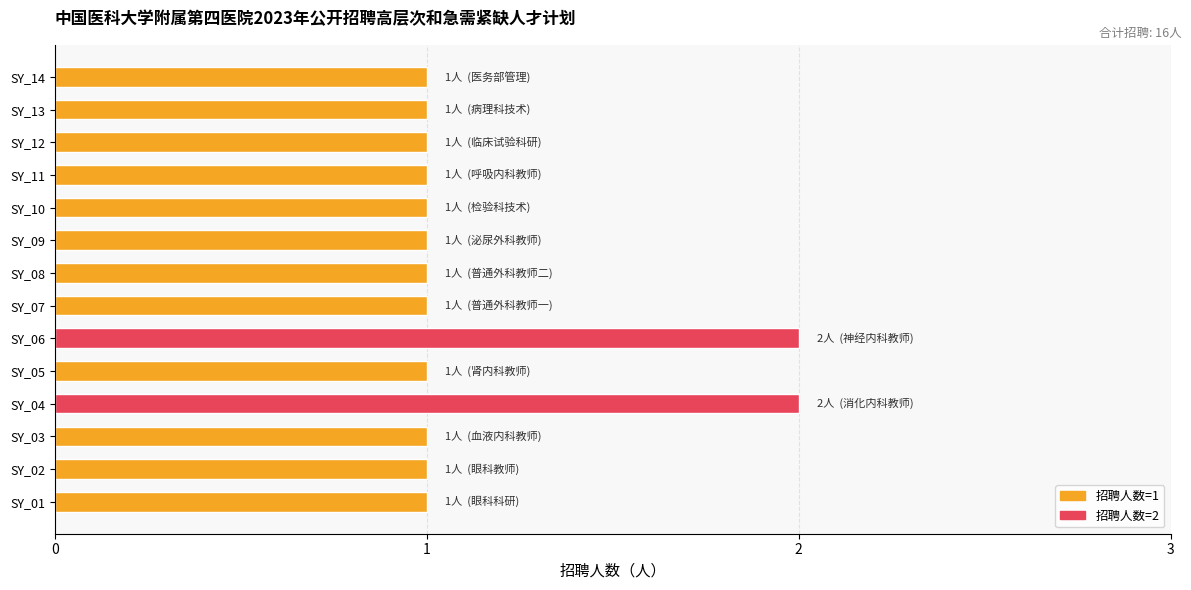

What is the greatest value displayed?

2